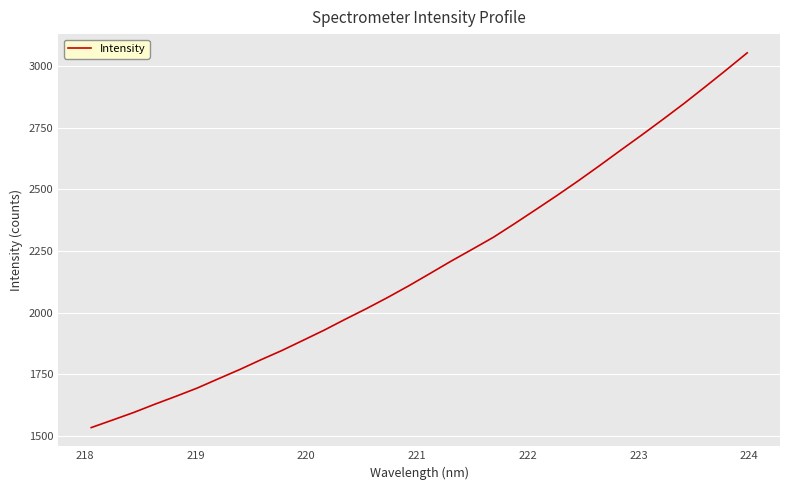

What is the smallest value displayed?

1534.2